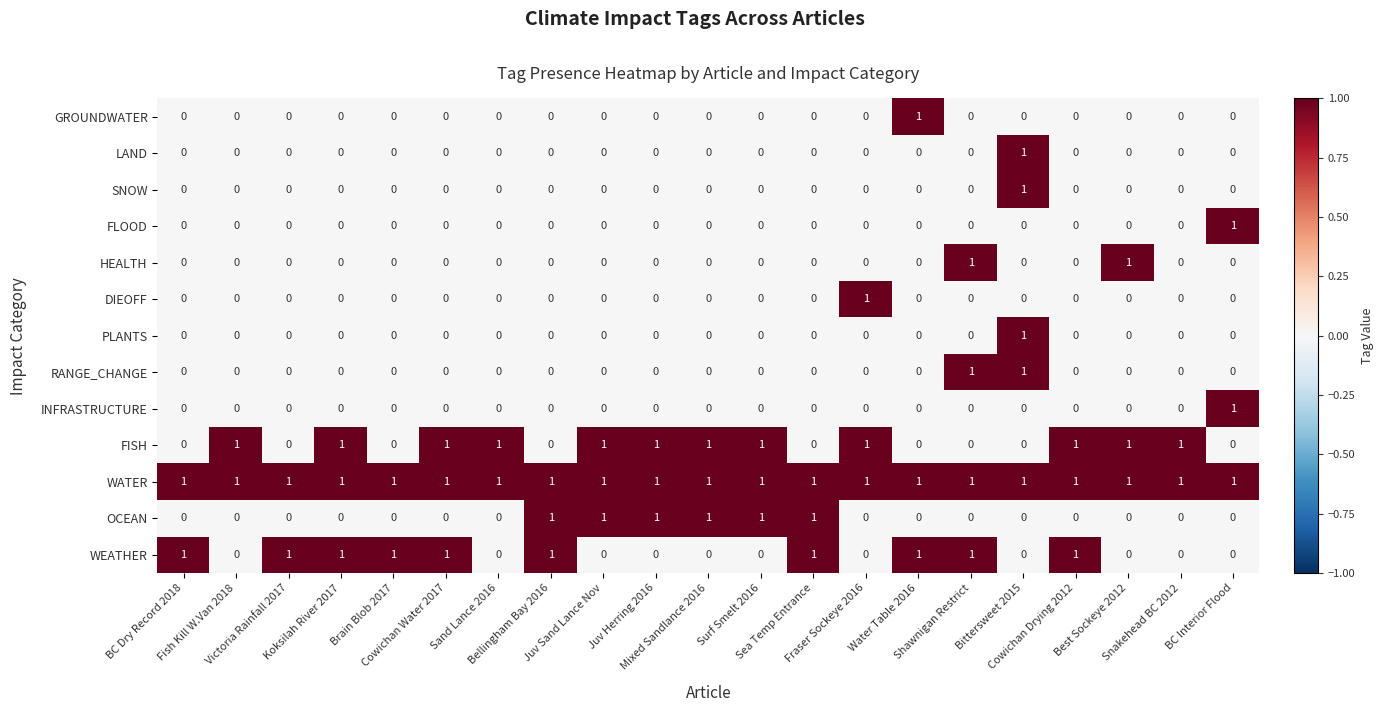

What is the difference between the highest and lowest values at Best Sockeye 2012?

1